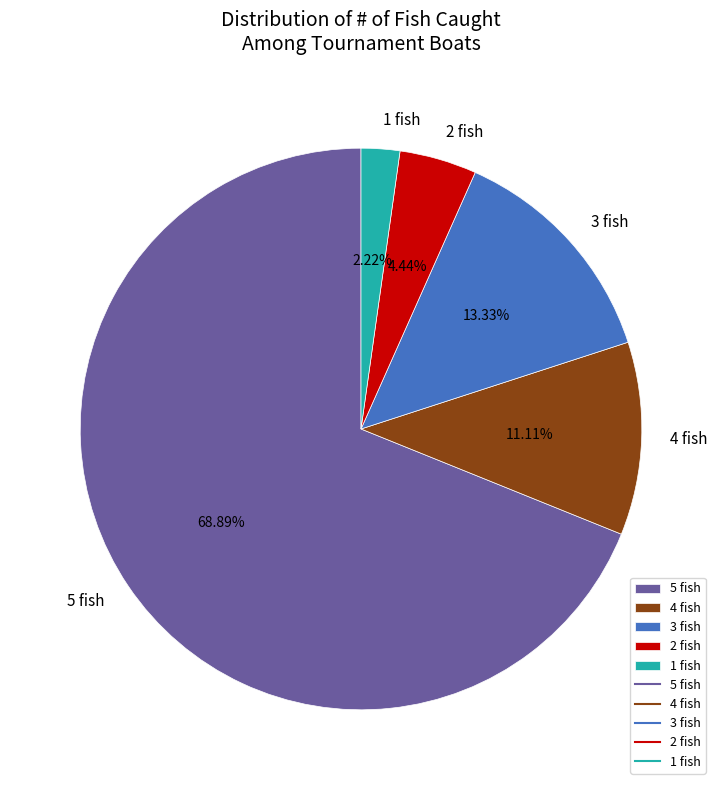

Combined, do 2 fish and 3 fish account for over 50%?

No